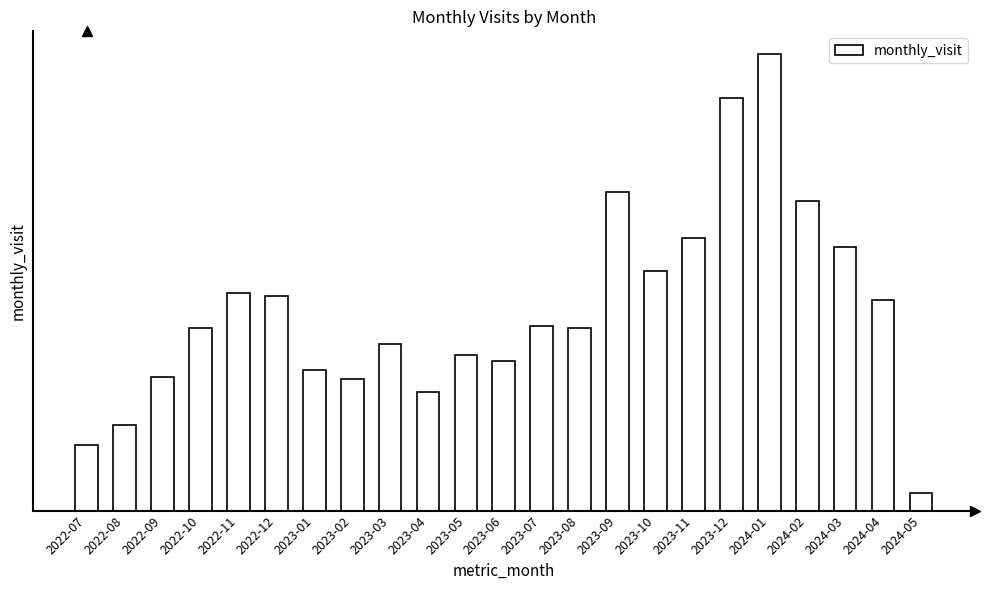

What is the average value?

92